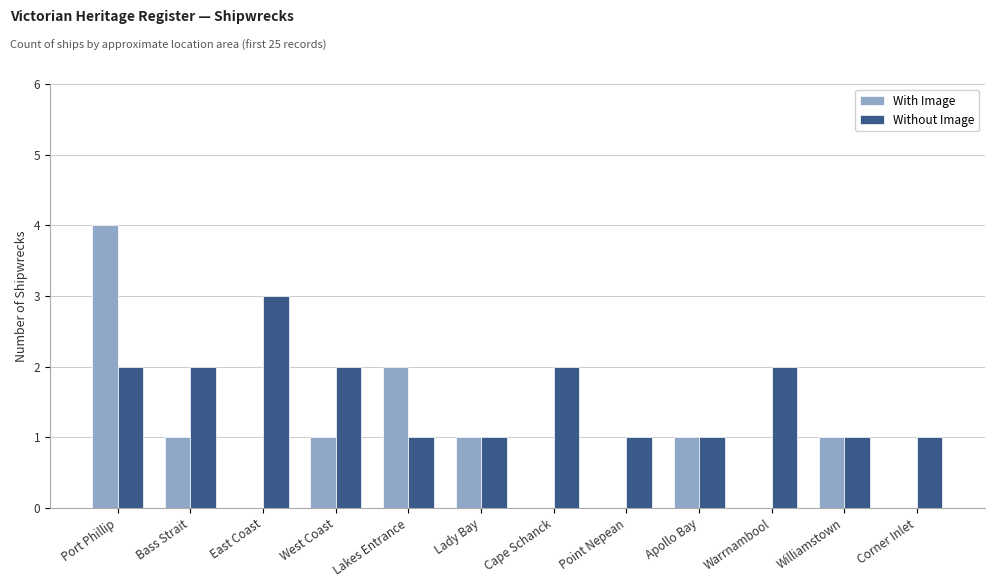

Reading left to right, list all the values displayed in this chart.

With Image: 4	1	0	1	2	1	0	0	1	0	1	0
Without Image: 2	2	3	2	1	1	2	1	1	2	1	1